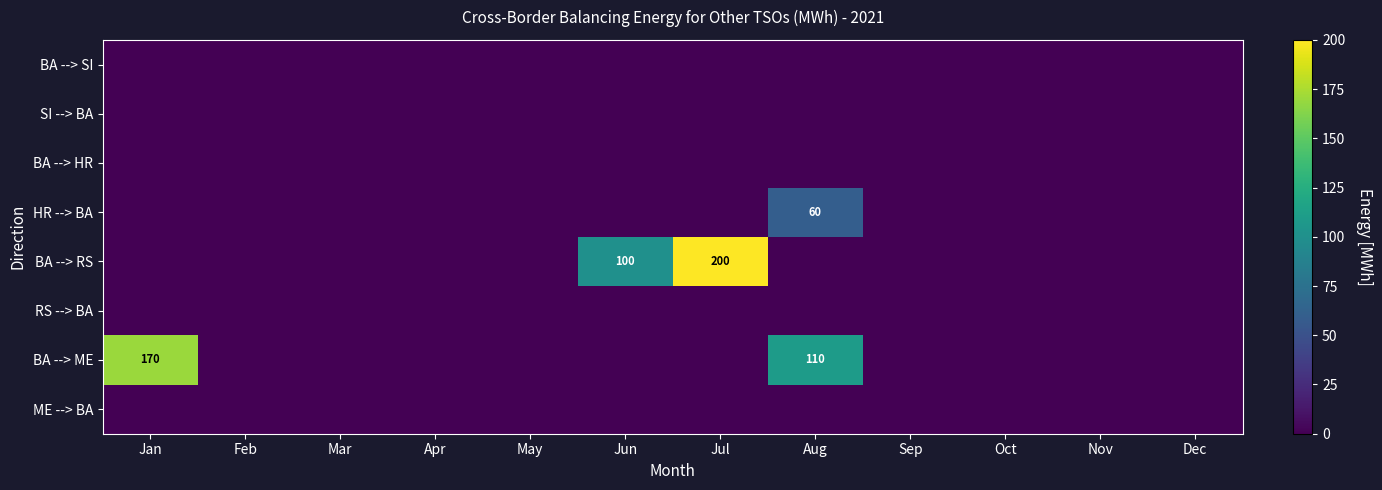

Which series has the largest range (max minus min)?

BA --> RS